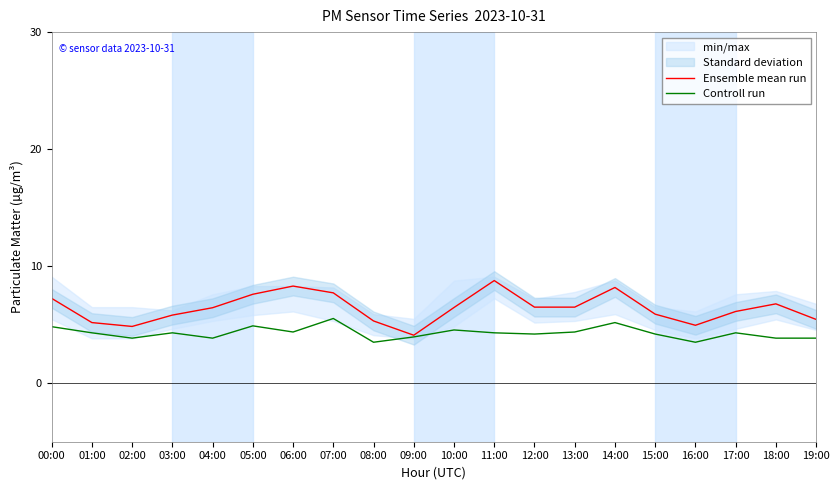

What is the label of the 15th point from the left?

14:00